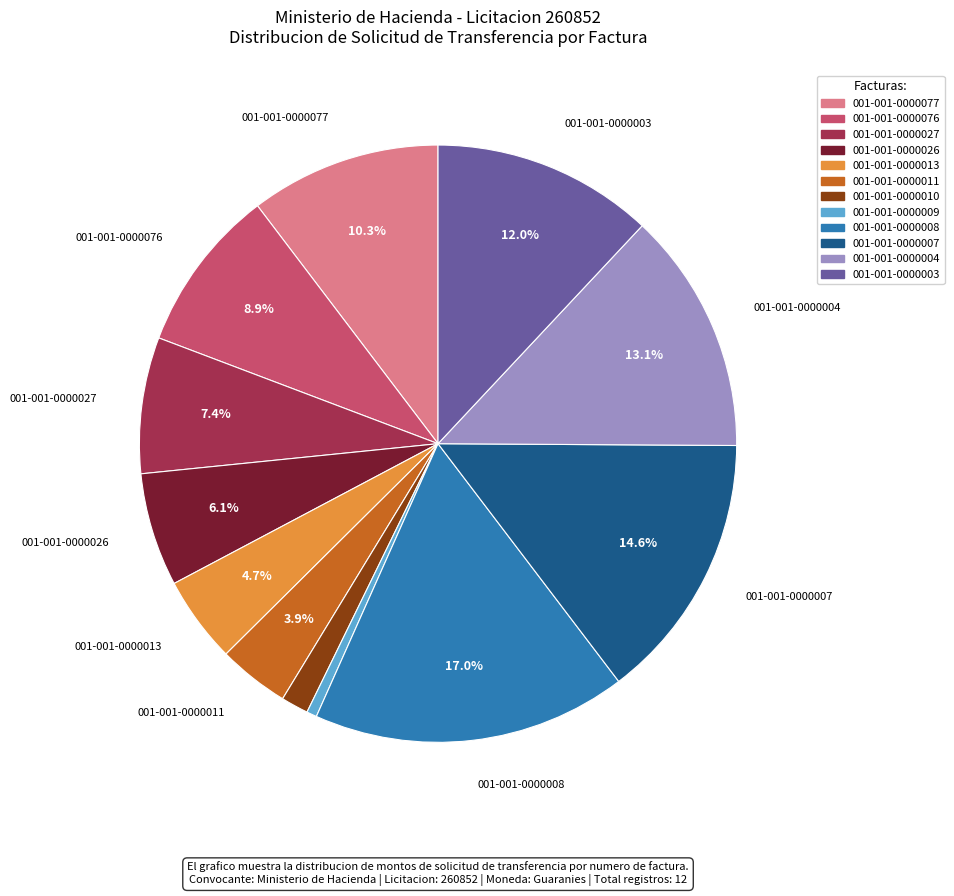

To the nearest percent, what percentage of the pie is 001-001-0000027?

7%